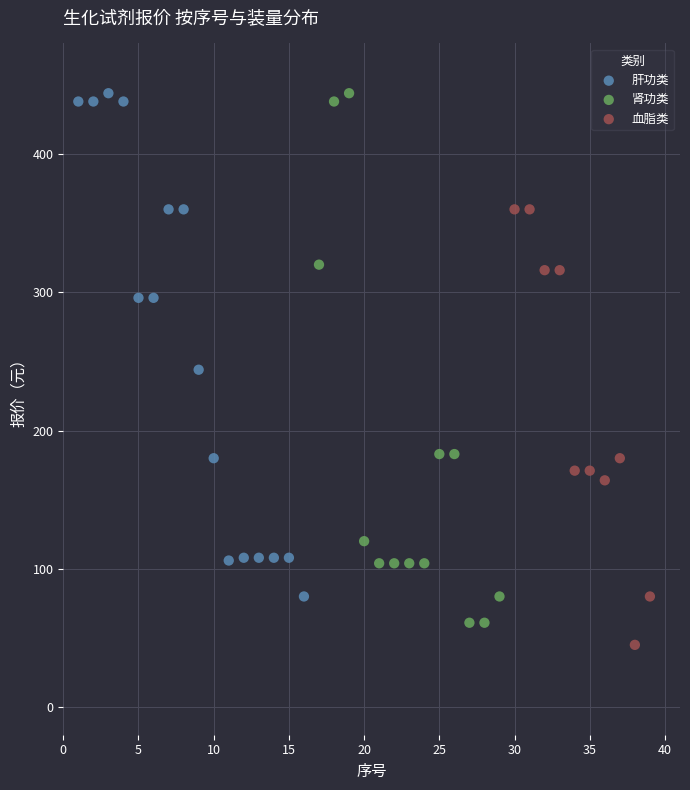

Which series has the largest Y range (max minus min)?

肾功类